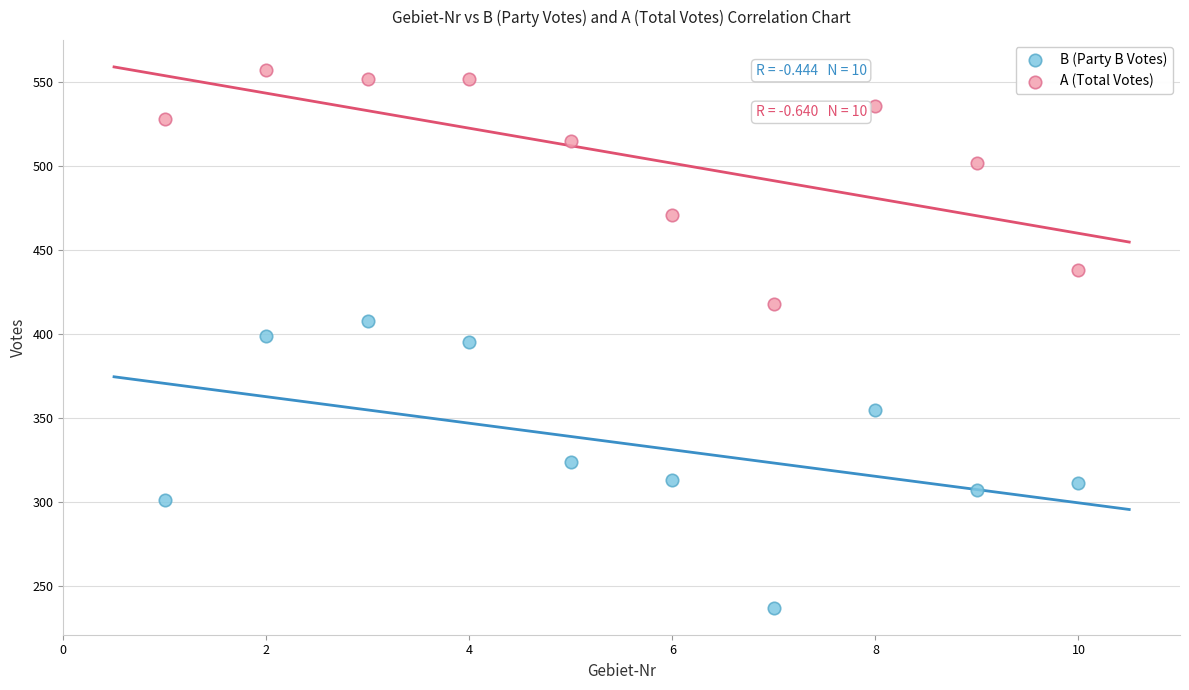

Which series contains the lowest Y value?

B (Party B Votes)